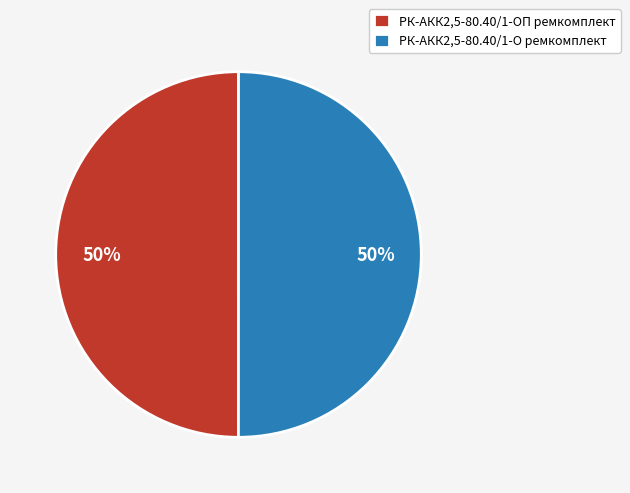

What is the ratio of the value at РК-АКК2,5-80.40/1-О ремкомплект to the value at РК-АКК2,5-80.40/1-ОП ремкомплект?

1.0